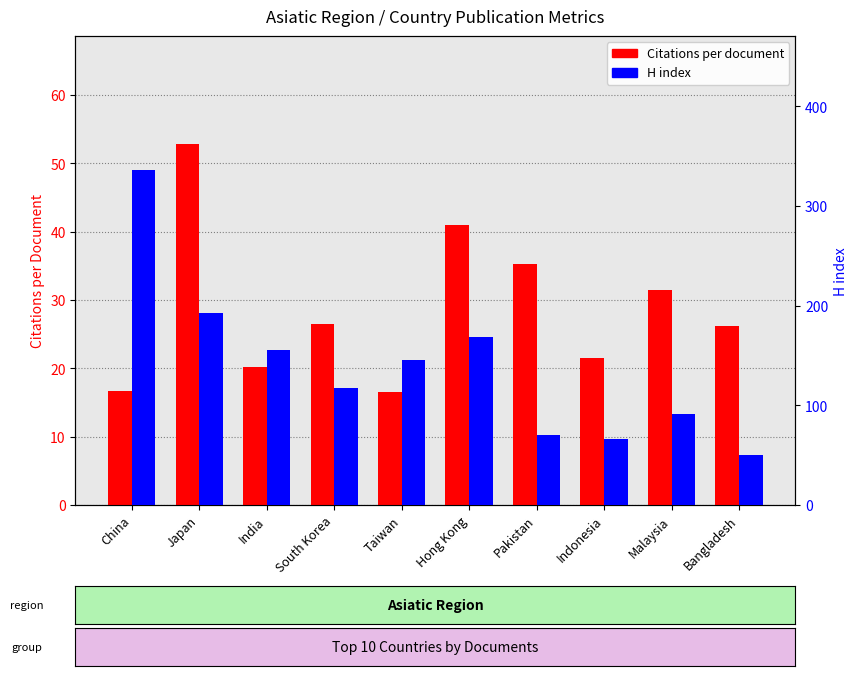

What is the label of the 4th bar from the right?

Pakistan